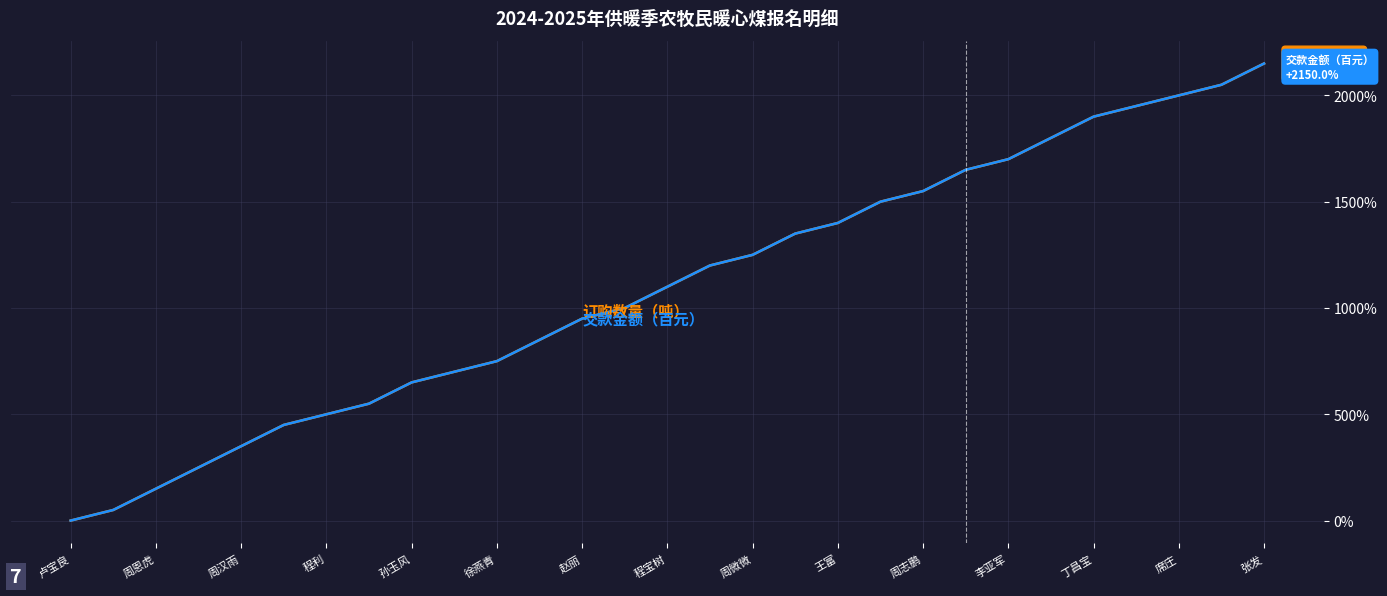

Does the chart display data point markers on the line(s)?

No